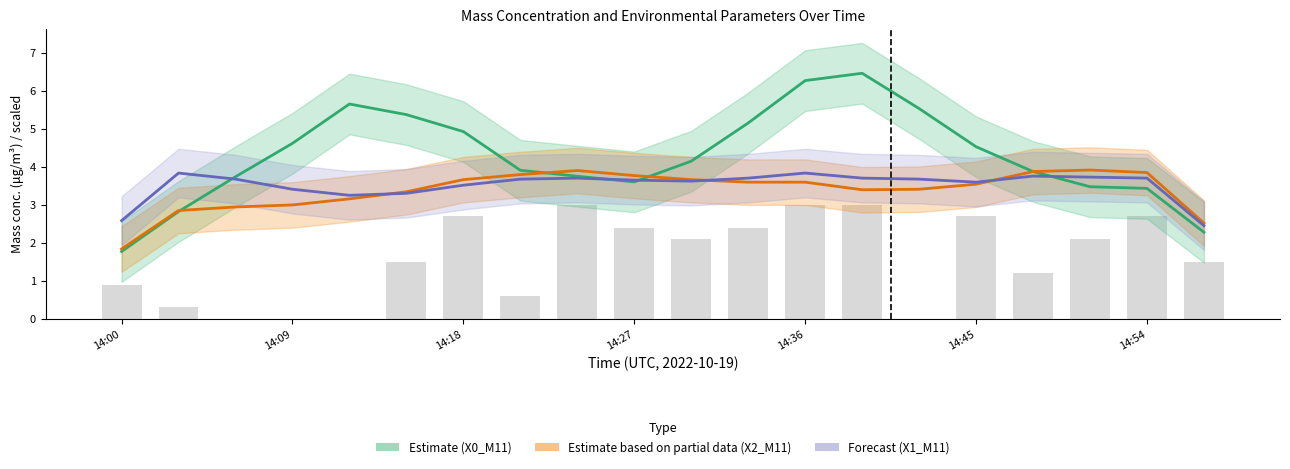

At which category is the sum across all series the highest?

14:36